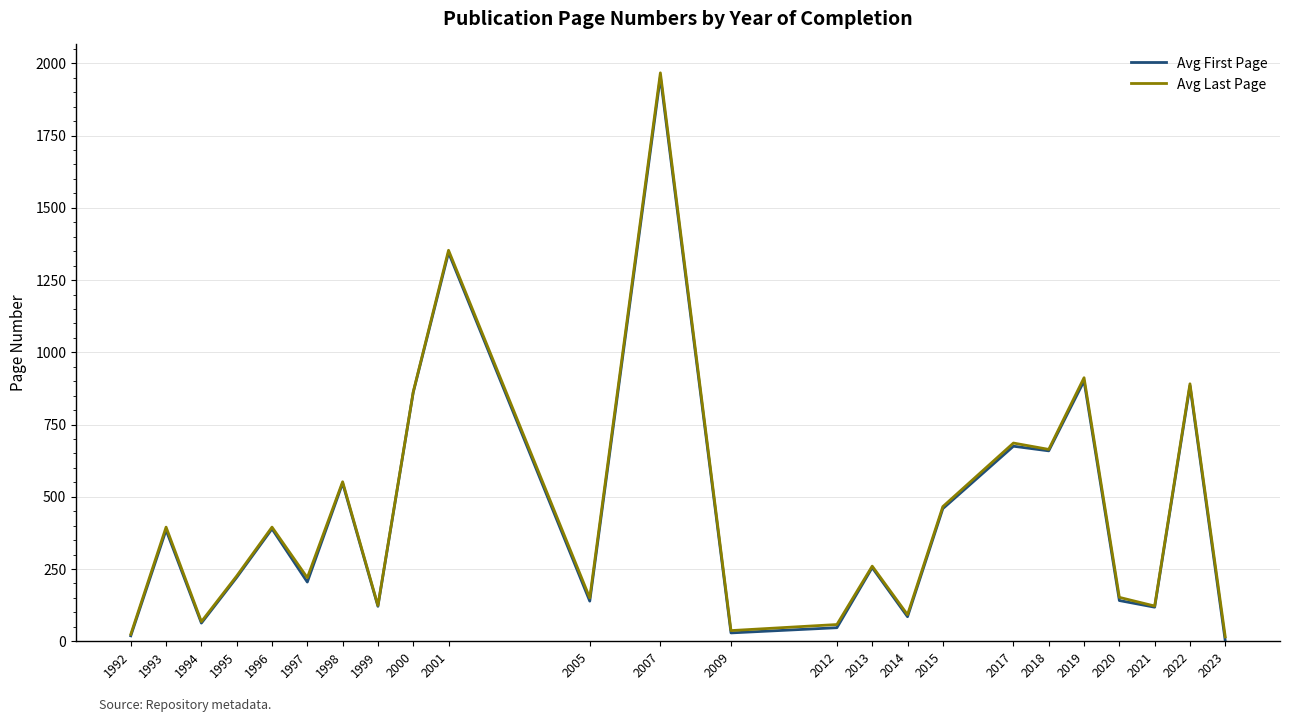

What is the difference between the highest and lowest values at 2017?

11